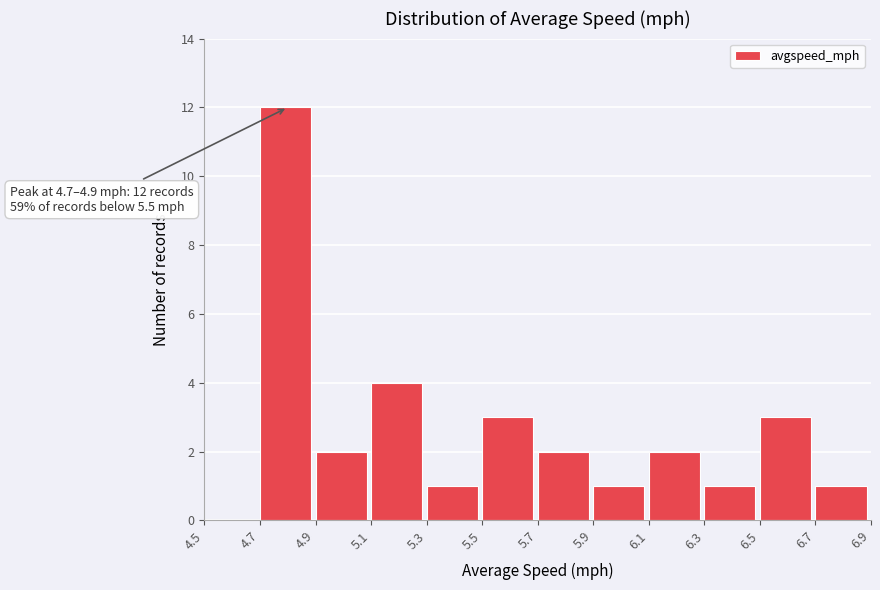

Which range on the x-axis has the tallest bar?

4.7 to 4.9